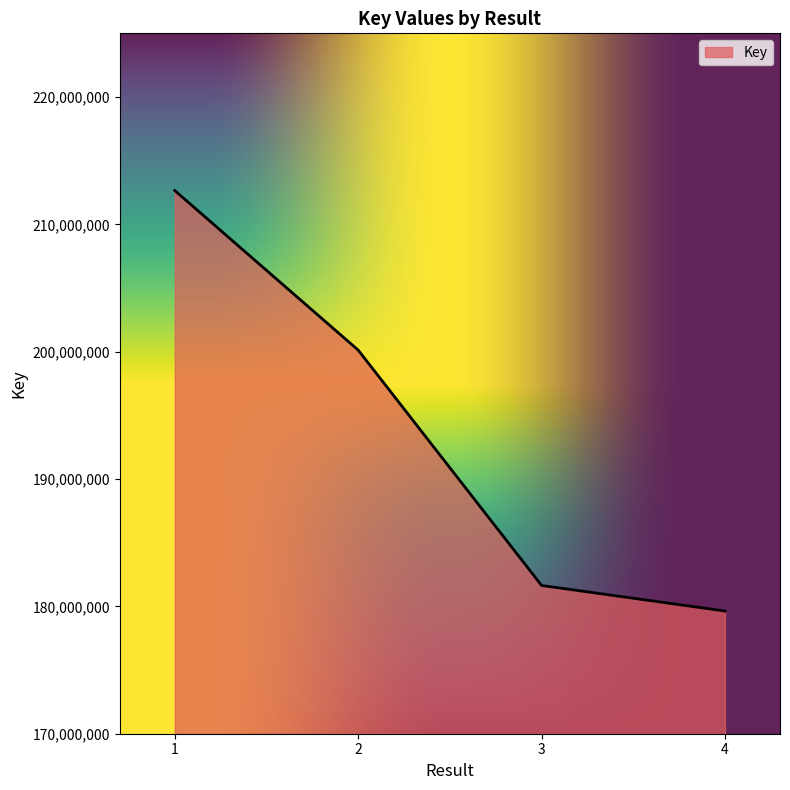

How many lines are shown in the chart?

1